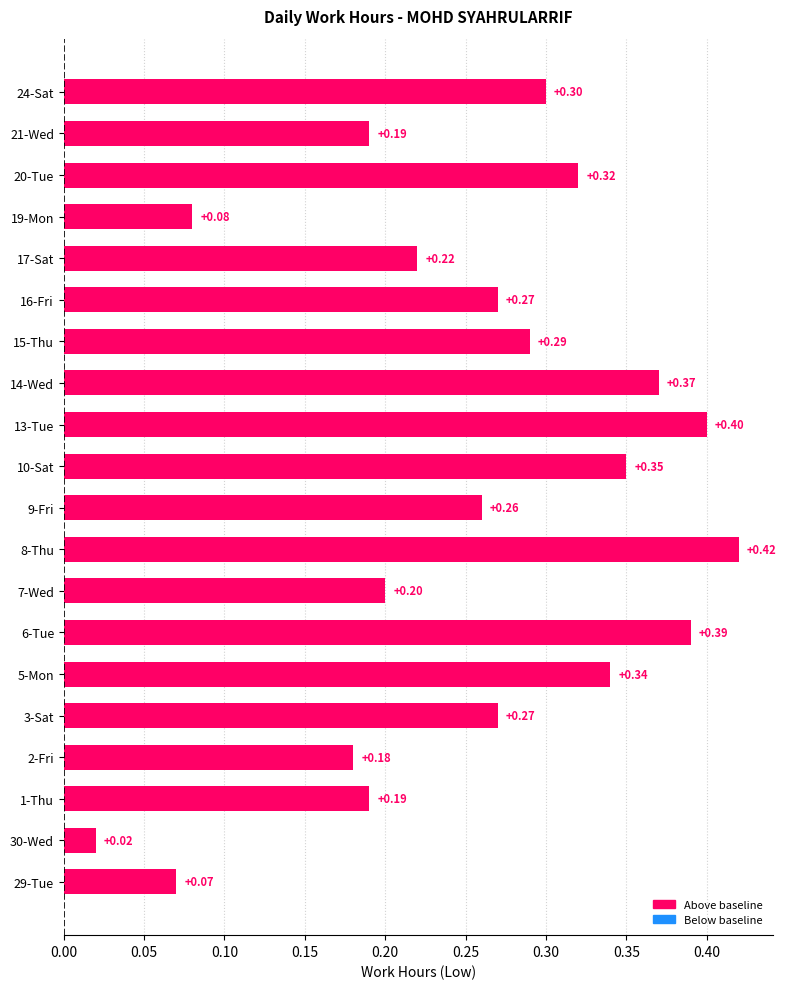

Between 20-Tue and 9-Fri, which is larger?

20-Tue